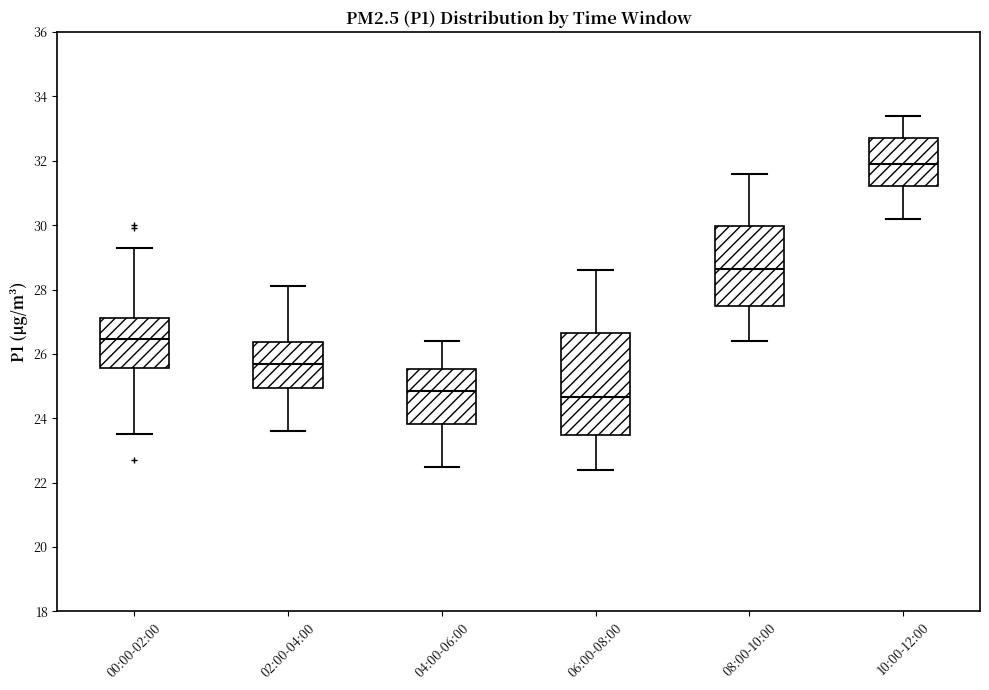

Reading left to right, read every box against the y-axis: the position of its median line, the range the box covers, and the ends of its whiskers. The values are not printed on the chart, so give them approximately, as read against the axis.

00:00-02:00: median 26.4, box 25.6 to 27.2, whiskers 23.6 to 29.4
02:00-04:00: median 25.8, box 25.0 to 26.4, whiskers 23.6 to 28.2
04:00-06:00: median 24.8, box 23.8 to 25.6, whiskers 22.6 to 26.4
06:00-08:00: median 24.6, box 23.4 to 26.6, whiskers 22.4 to 28.6
08:00-10:00: median 28.6, box 27.4 to 30.0, whiskers 26.4 to 31.6
10:00-12:00: median 32.0, box 31.2 to 32.8, whiskers 30.2 to 33.4